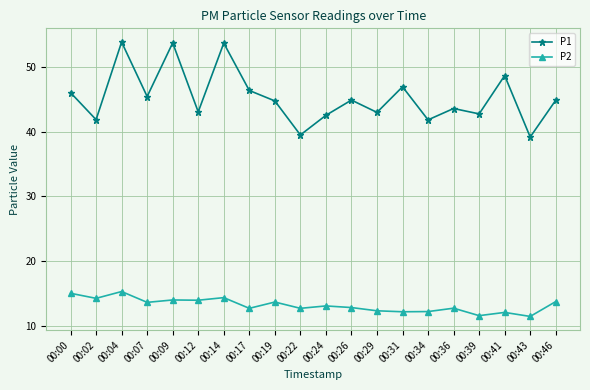

How many data points in P1 are above 44?

11